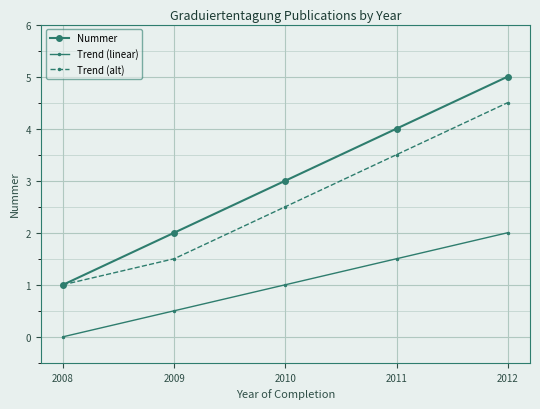

Which series has the largest total across all categories?

Nummer